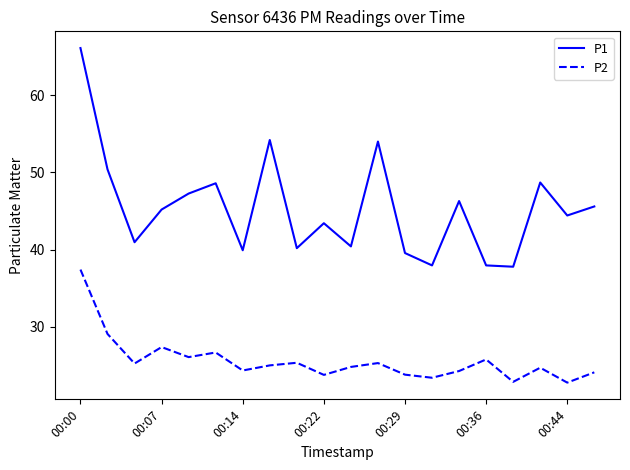

Which series has the largest total across all categories?

P1